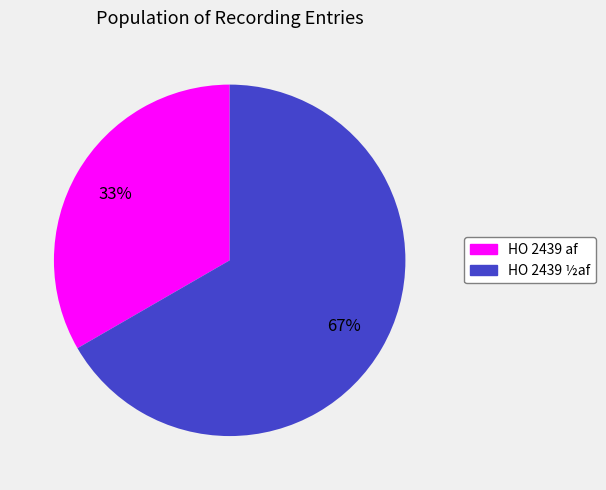

Rank the categories by value from lowest to highest.

HO 2439 af, HO 2439 ½af